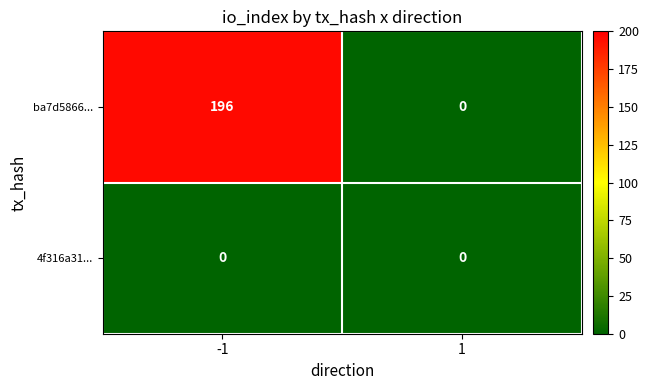

What is the total value across all series at -1?

196